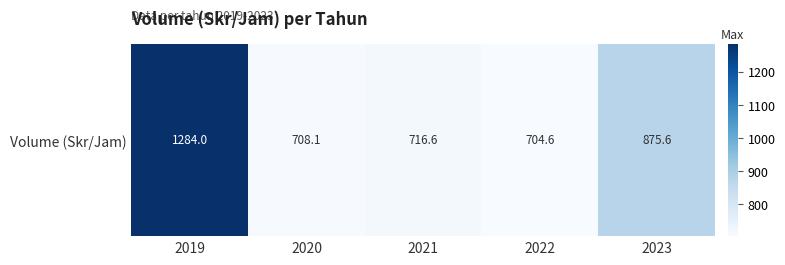

Reading left to right, transcribe all the data shown in this chart.

1284.0	708.1	716.6	704.6	875.6